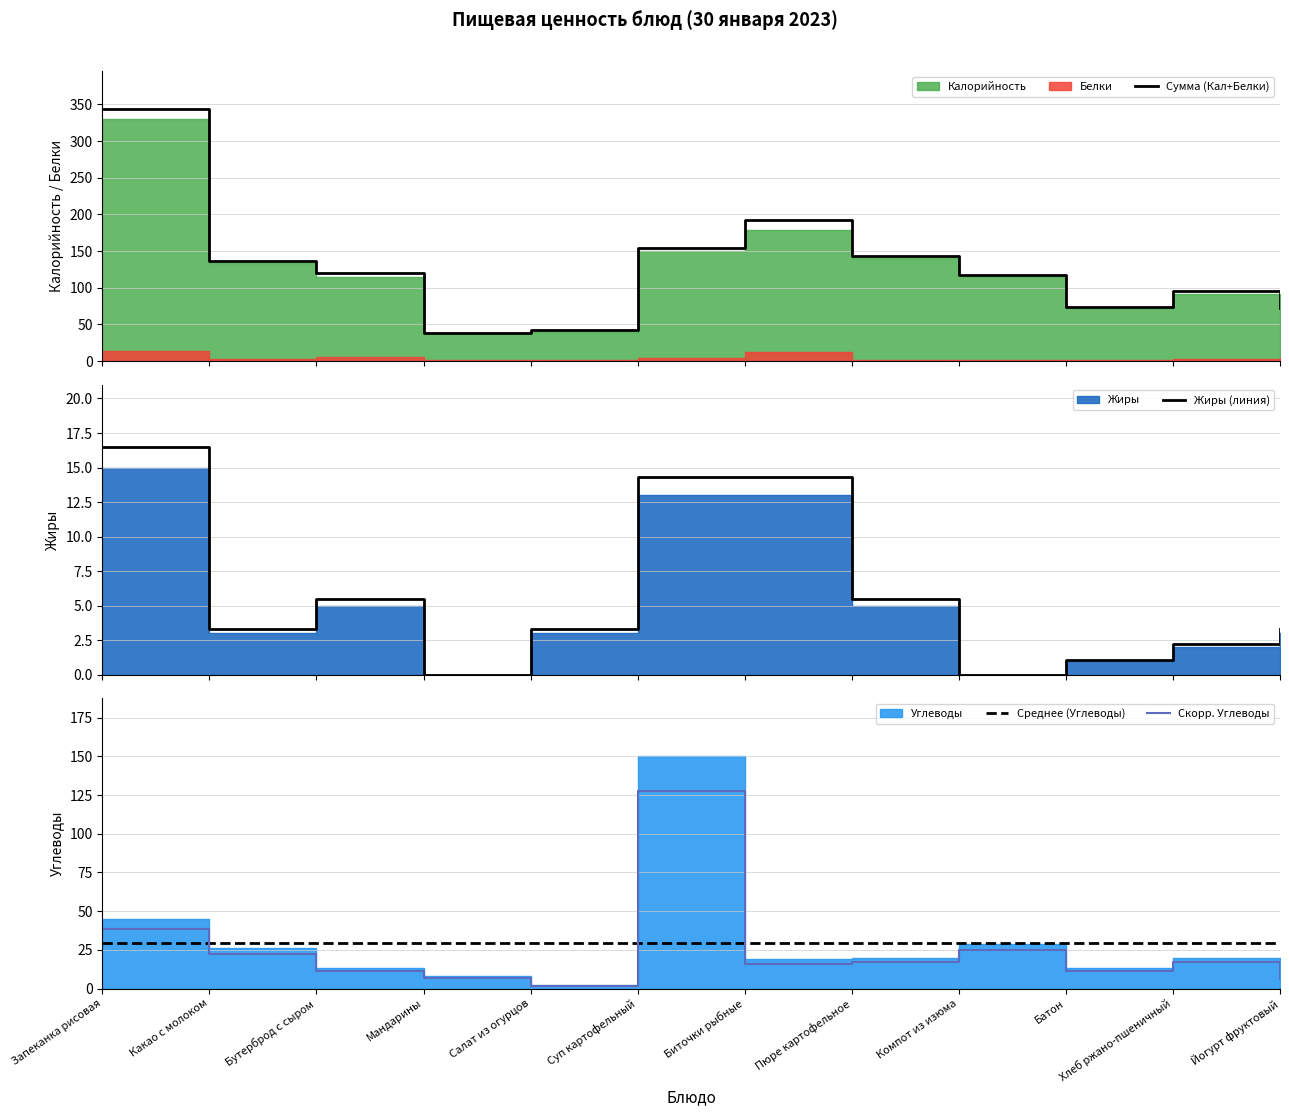

Reading left to right, what are all the values shown in this chart?

Калорийность: Запеканка рисовая=344.0	Какао с молоком=137.0	Бутерброд с сыром=120.0	Мандарины=39.0	Салат из огурцов=42.0	Суп картофельный=154.0	Биточки рыбные=192.0	Пюре картофельное=143.0	Компот из изюма=117.0	Батон=74.0	Хлеб ржано-пшеничный=95.0	Йогурт фруктовый=72.0
Жиры: Запеканка рисовая=16.5	Какао с молоком=3.3	Бутерброд с сыром=5.5	Мандарины=0.0	Салат из огурцов=3.3	Суп картофельный=14.3	Биточки рыбные=14.3	Пюре картофельное=5.5	Компот из изюма=0.0	Батон=1.1	Хлеб ржано-пшеничный=2.2	Йогурт фруктовый=3.3
Углеводы: Запеканка рисовая=38.2	Какао с молоком=22.1	Бутерброд с сыром=11.0	Мандарины=6.8	Салат из огурцов=1.7	Суп картофельный=127.5	Биточки рыбные=16.1	Пюре картофельное=17.0	Компот из изюма=24.6	Батон=11.0	Хлеб ржано-пшеничный=17.0	Йогурт фруктовый=6.0